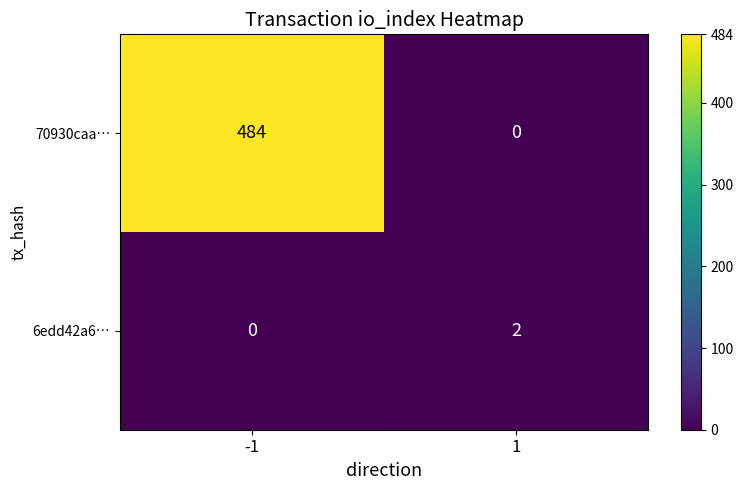

Is it true that 70930caa… equals 157 at 1?

False